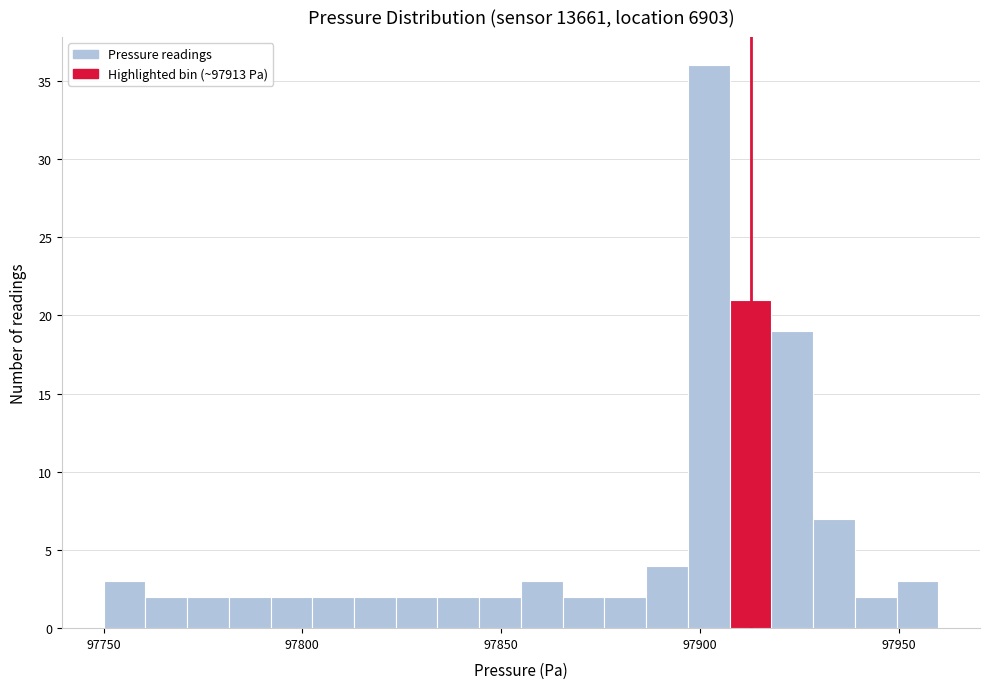

Read against the x-axis, roughly where is the centre of the tallest bar?

97900